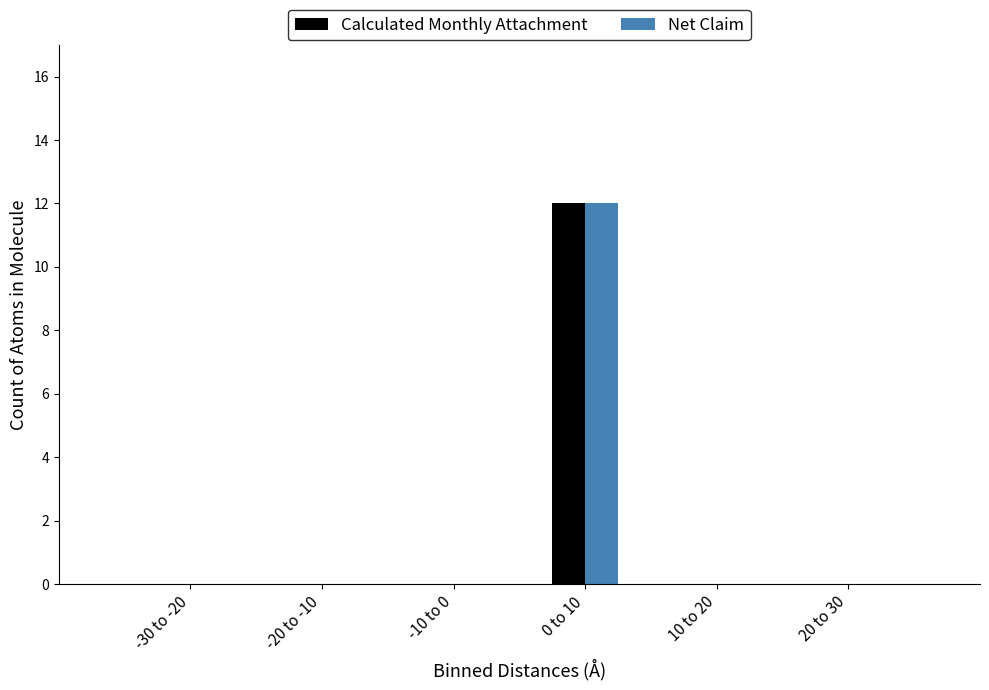

What is the sum of all Net Claim values?

12